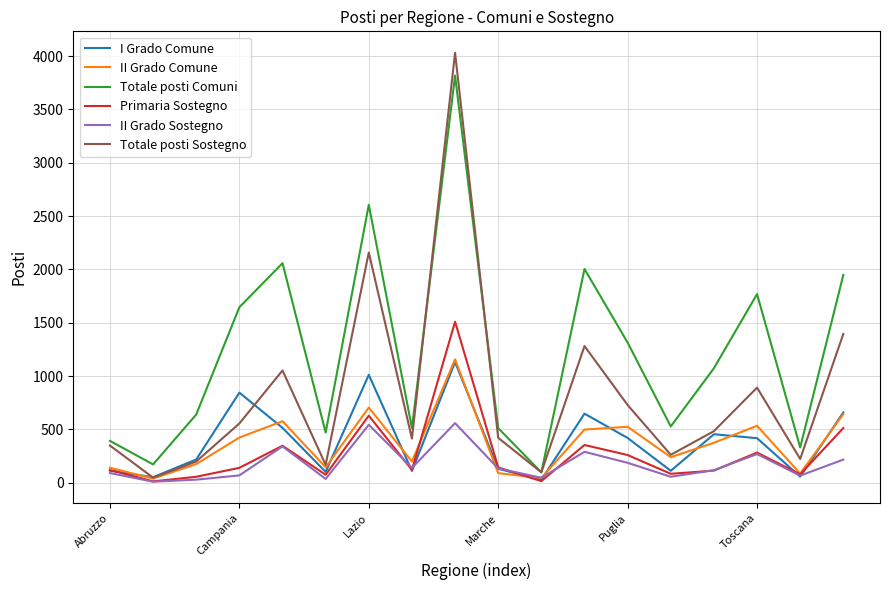

How many distinct data groups are displayed?

6